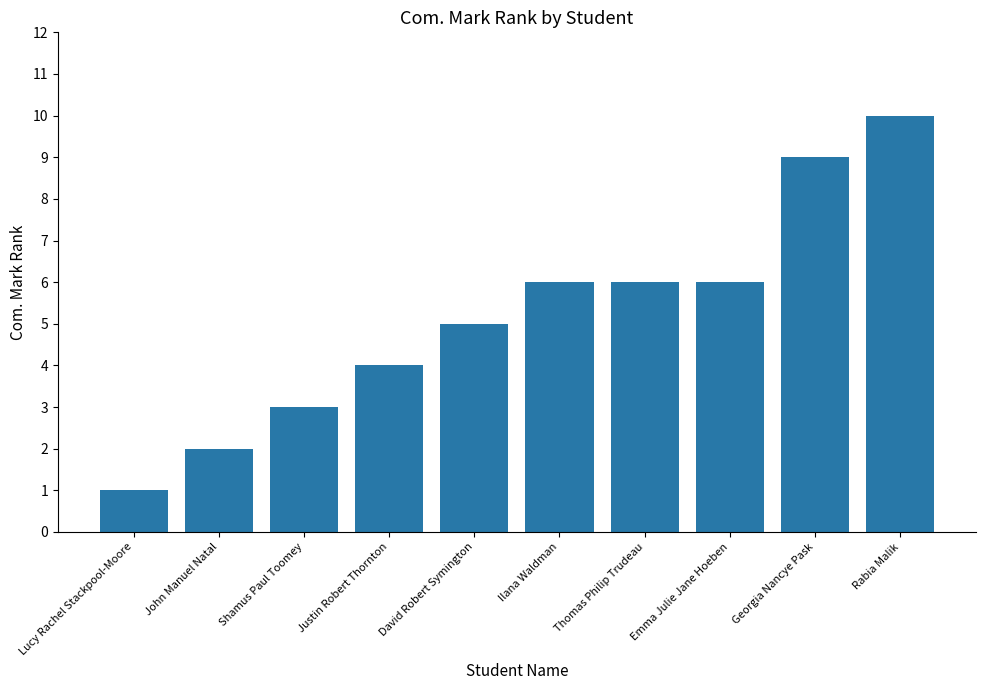

Reading left to right, list all the values displayed in this chart.

1	2	3	4	5	6	6	6	9	10